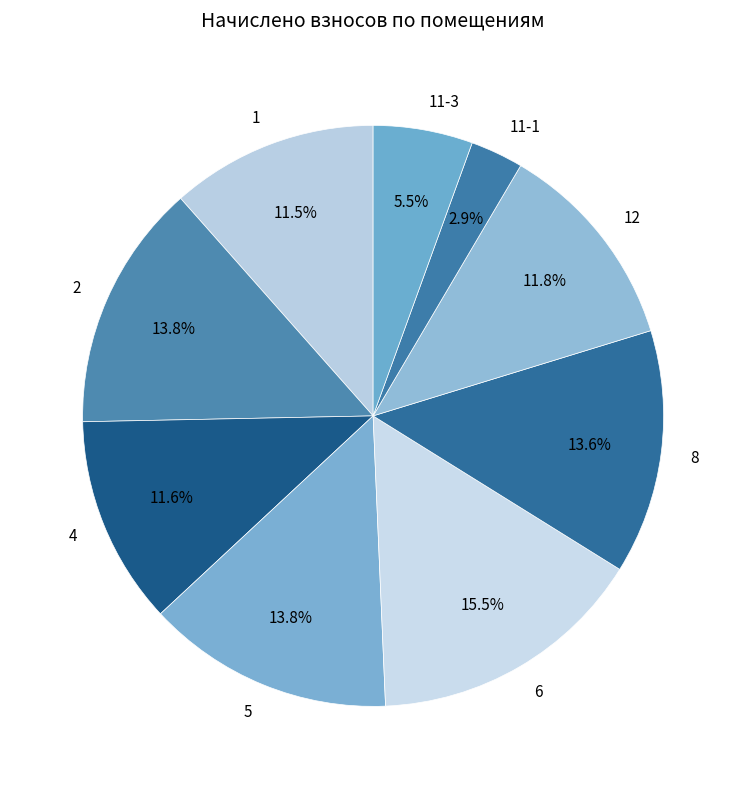

Which category has the smallest portion of the pie?

11-1